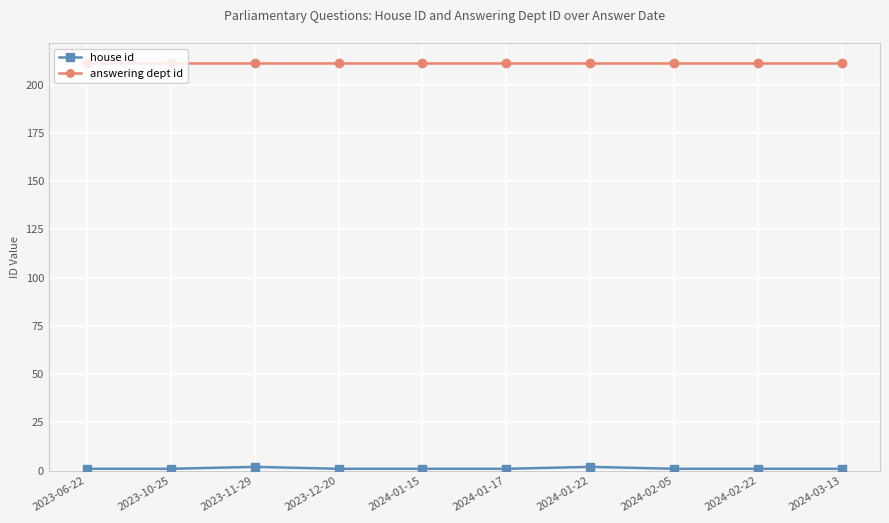

Is this an area chart (filled region under the line)?

No